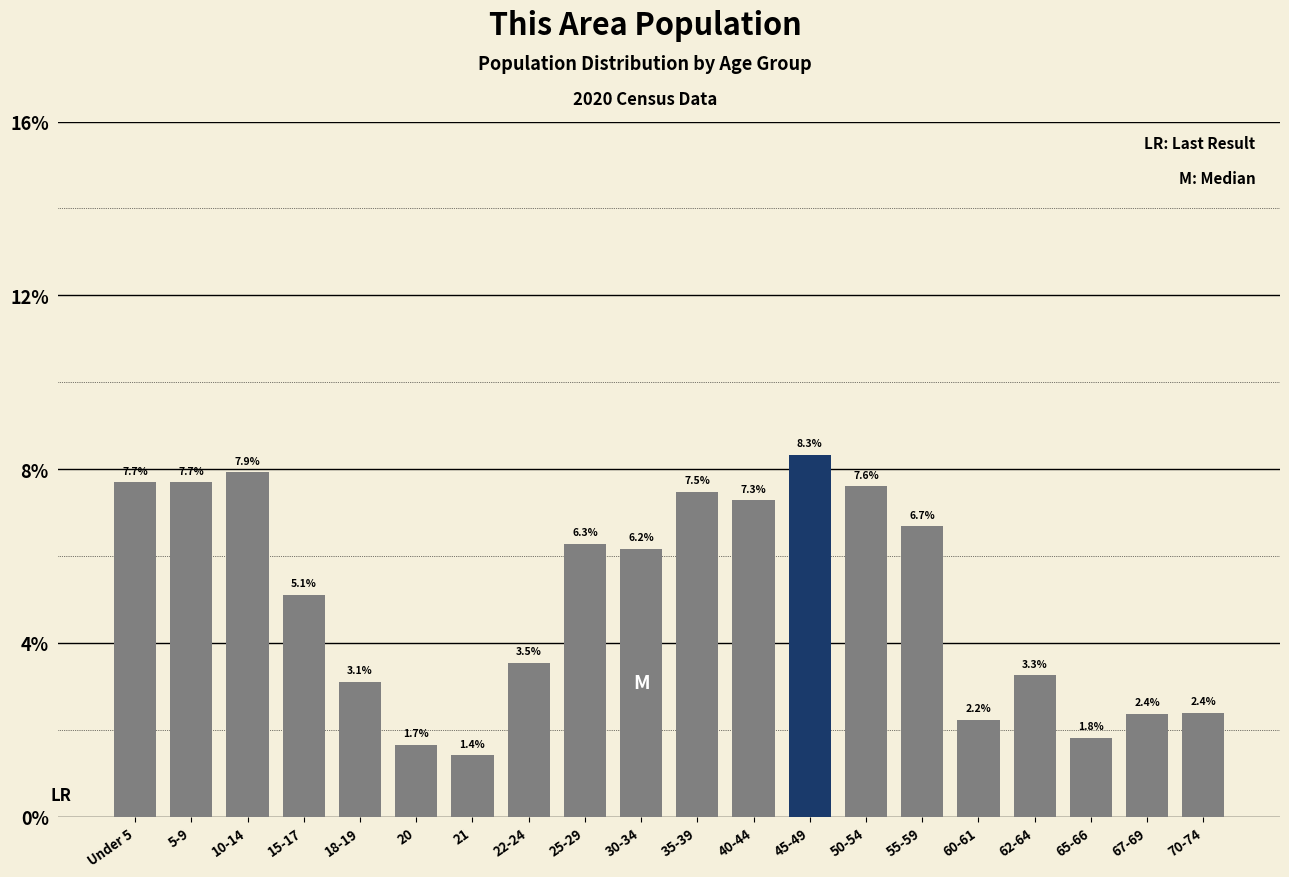

Reading right to left, list all the values displayed in this chart.

2.4	2.4	1.8	3.3	2.2	6.7	7.6	8.3	7.3	7.5	6.2	6.3	3.5	1.4	1.7	3.1	5.1	7.9	7.7	7.7